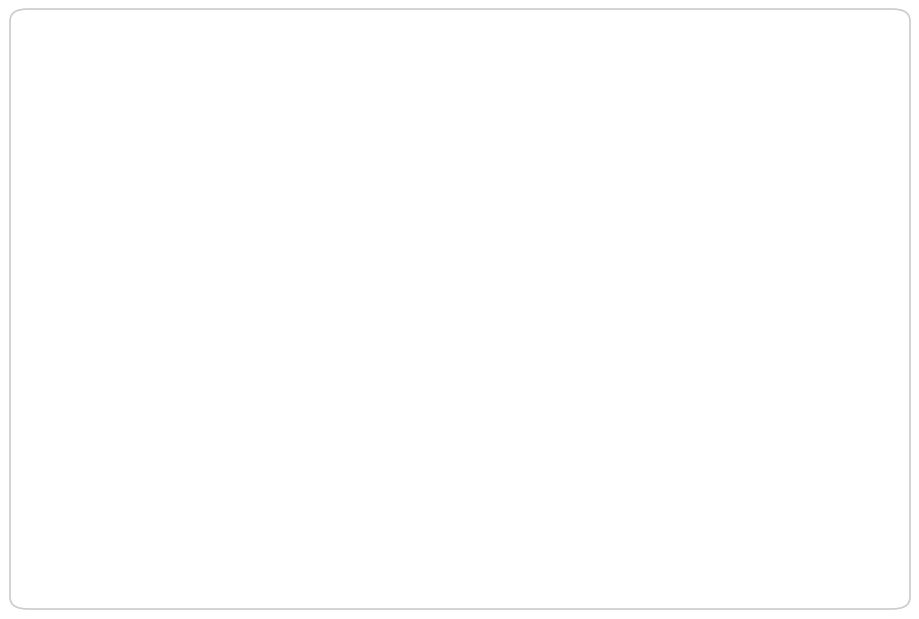

Between 电脑桌椅（1桌2凳） and 教师机, which is larger?

电脑桌椅（1桌2凳）